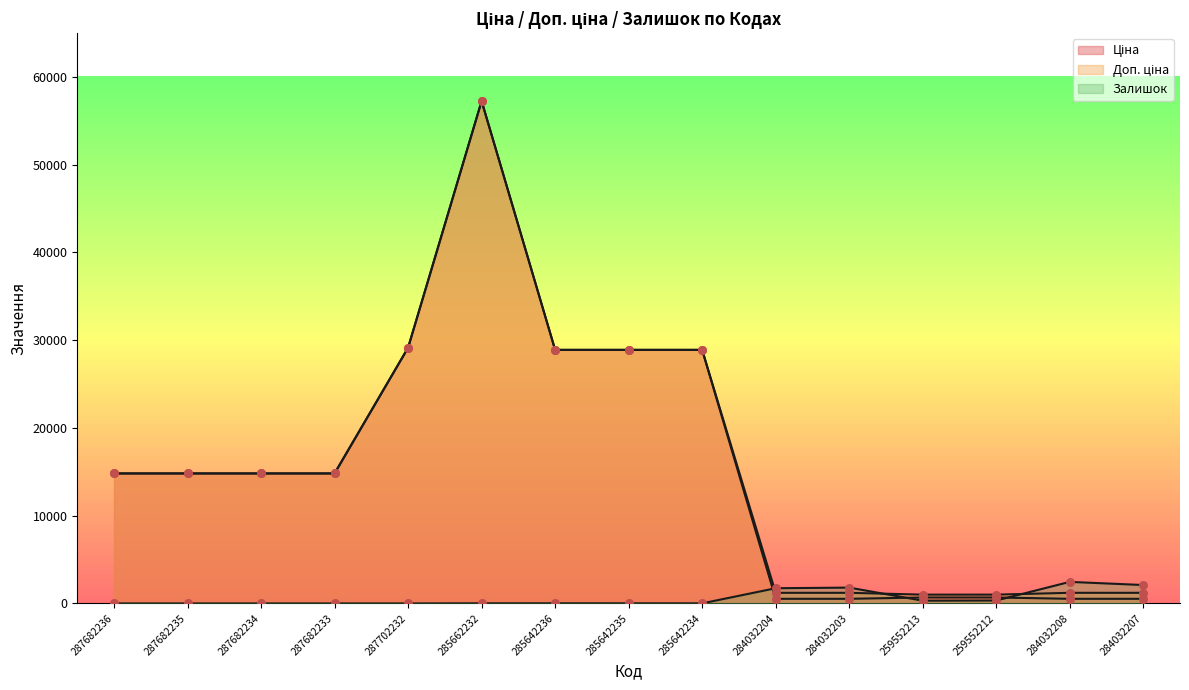

Is the value of Ціна at 287682236 greater than the value of Доп. ціна at 284032207?

Yes